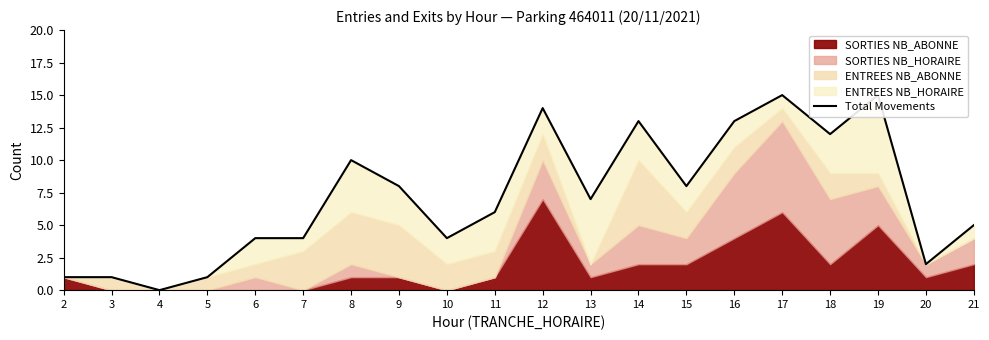

What is the difference between the values at 13 and 19?

8